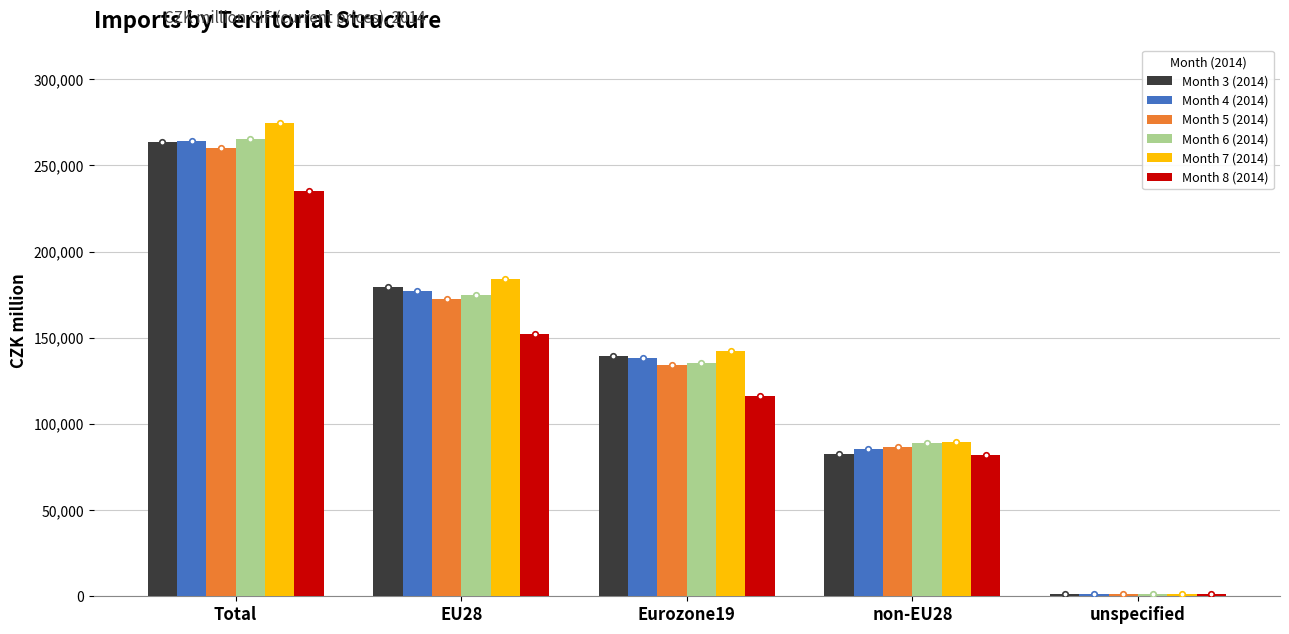

At how many categories does at least one series exceed 250913?

1